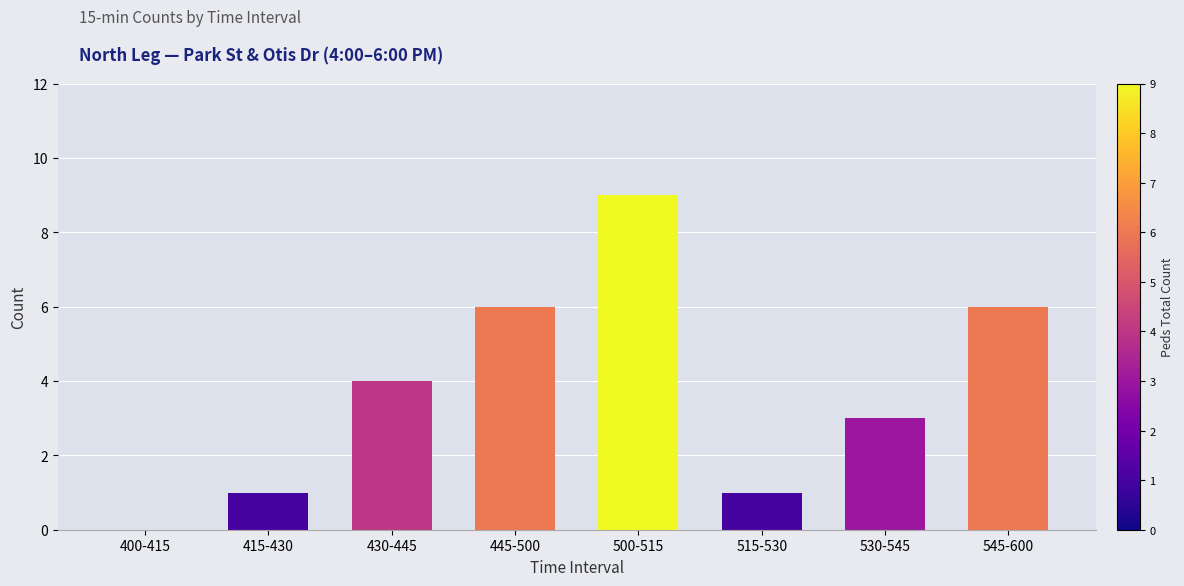

How many values are between 1 and 6?

6